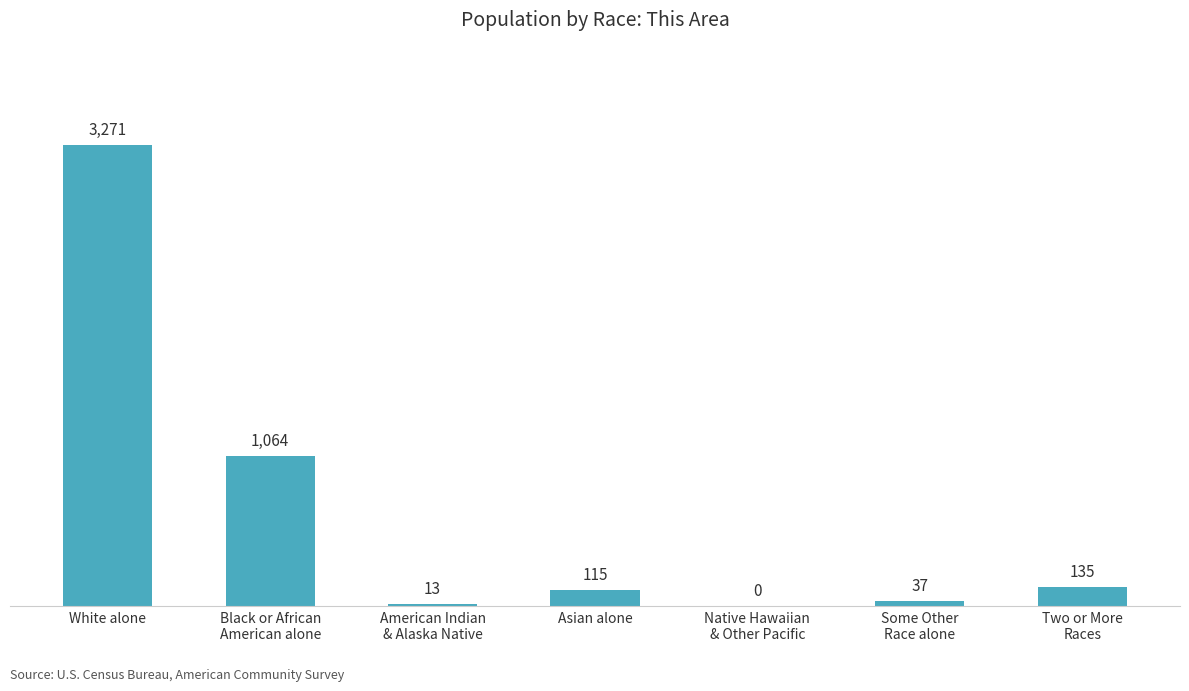

At which label is the value closest to 1635?

Black or African
American alone